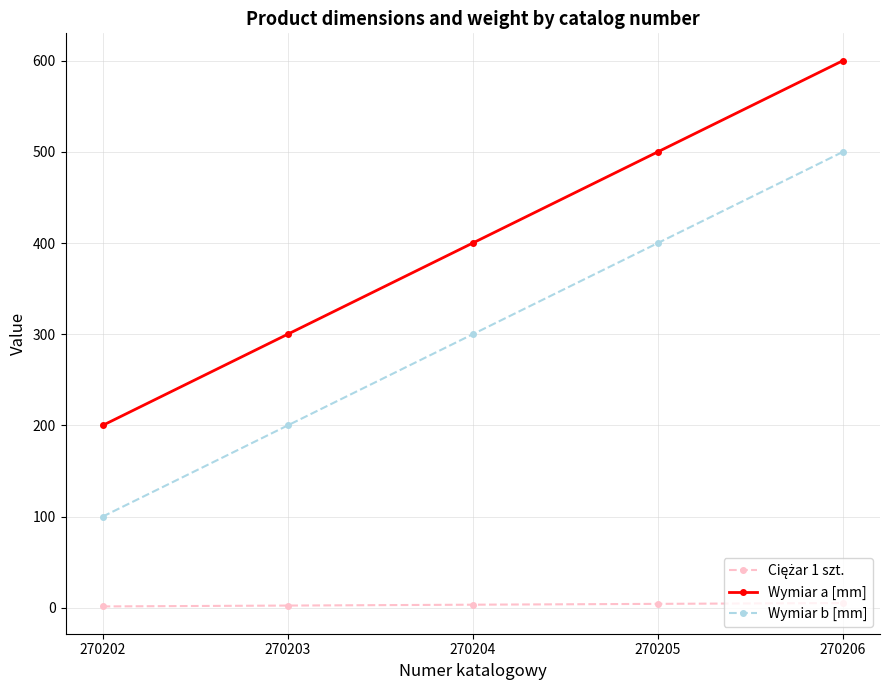

What is the maximum value shown in the chart?

600.0